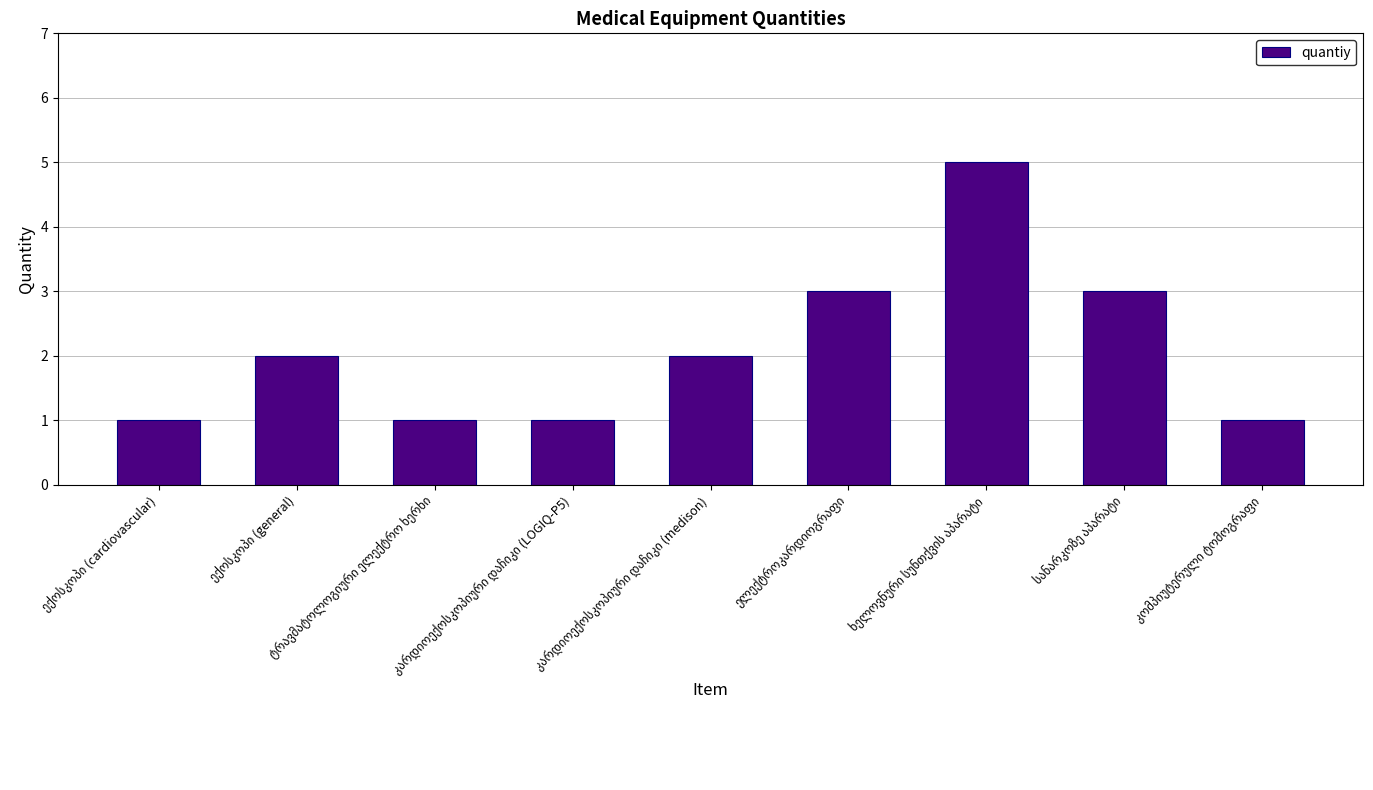

What is the sum of all values?

19